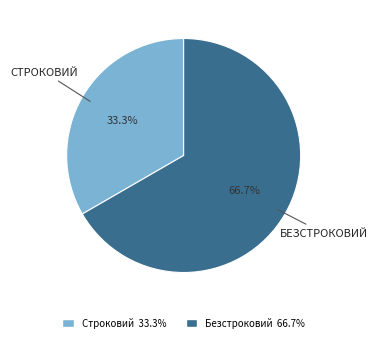

To the nearest percent, what is the difference between the largest and smallest slice percentages?

33%